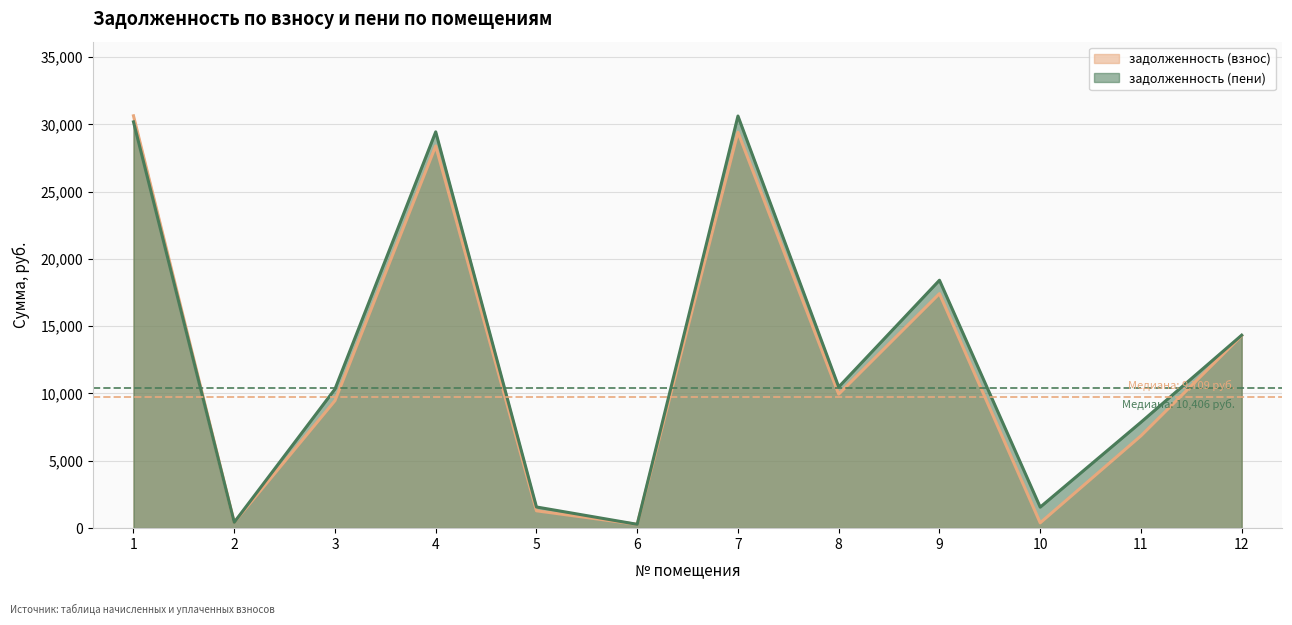

At which category does the chart reach its minimum across all series?

6